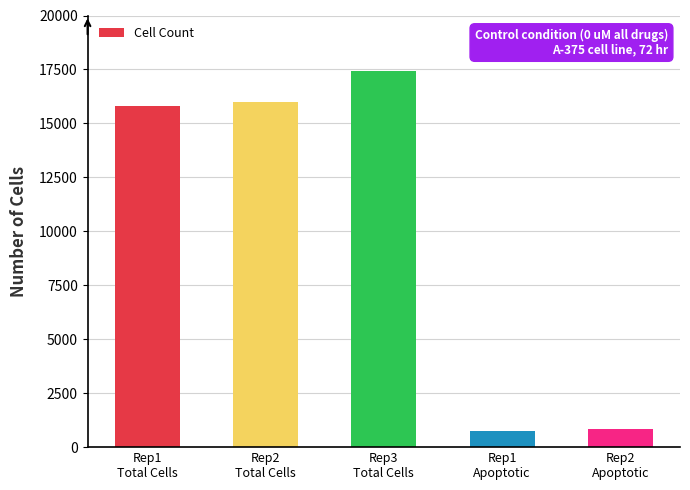

Where is the data nearest to the value 9088?

Rep1
Total Cells